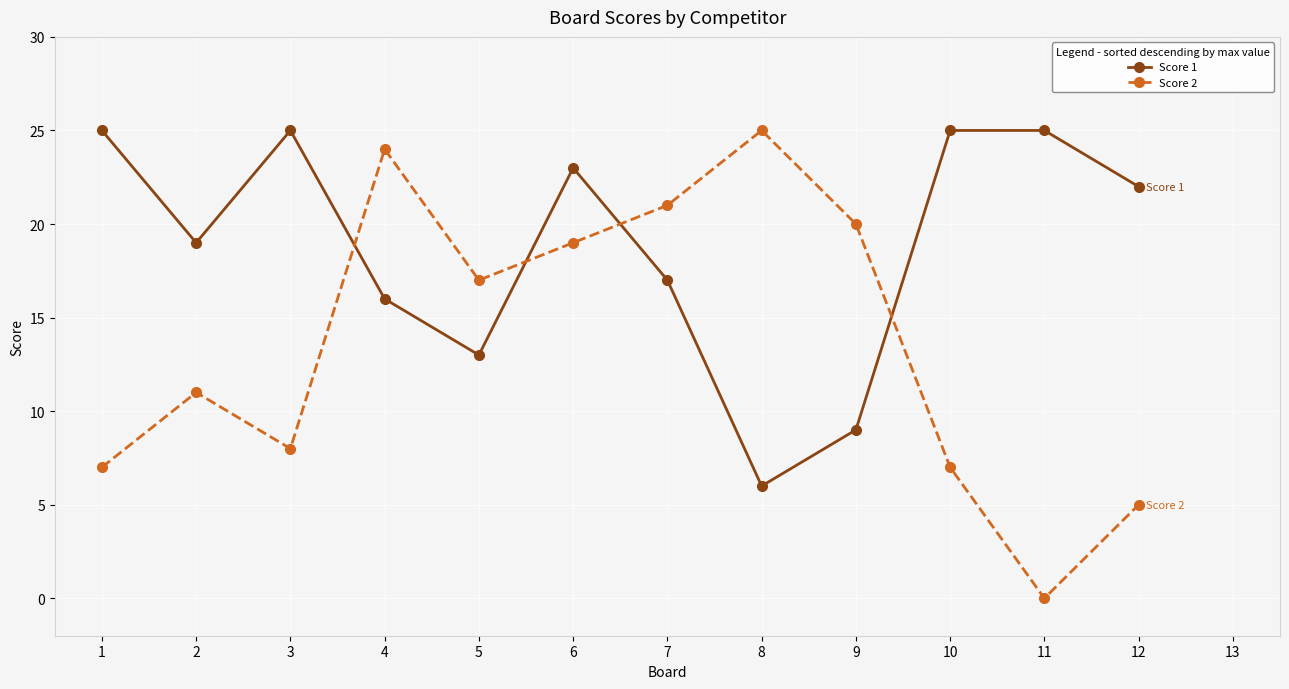

In Score 1, how many points are lower than both neighbors (excluding endpoints)?

3